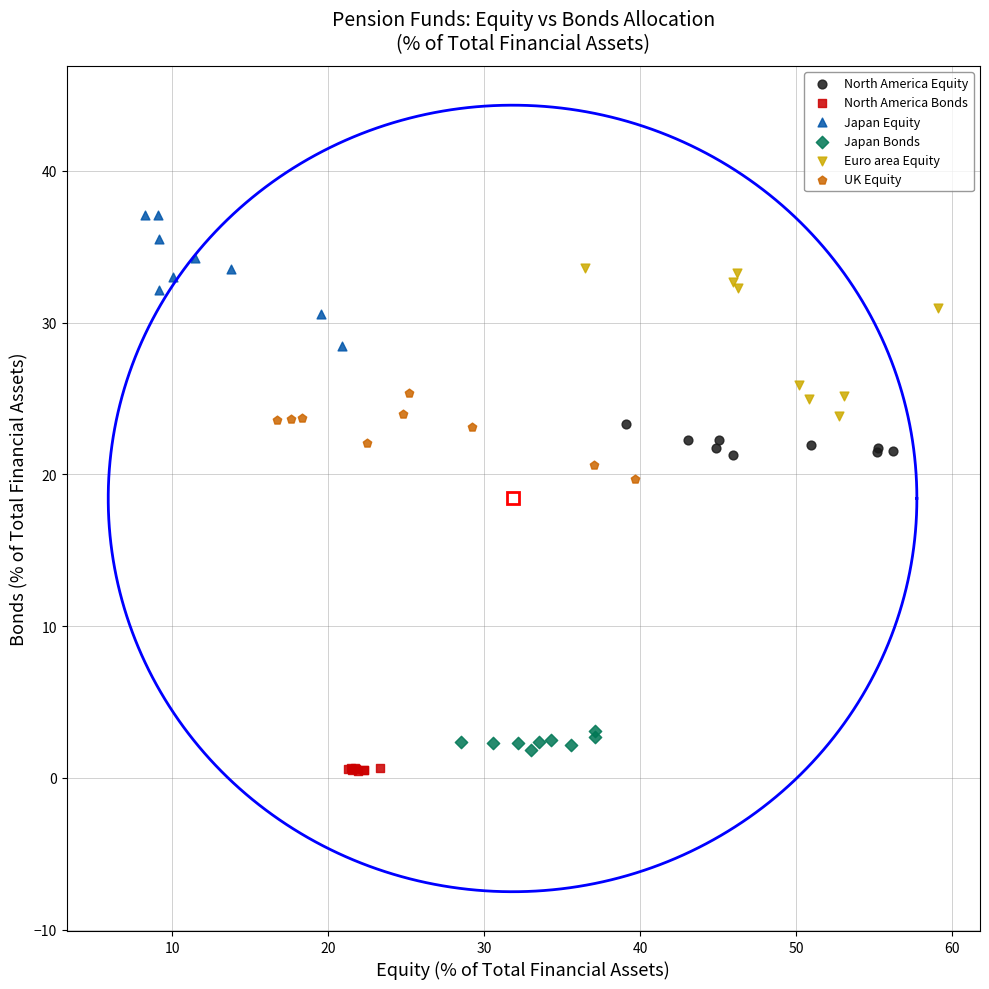

Which series reaches the maximum Y coordinate?

Japan Equity